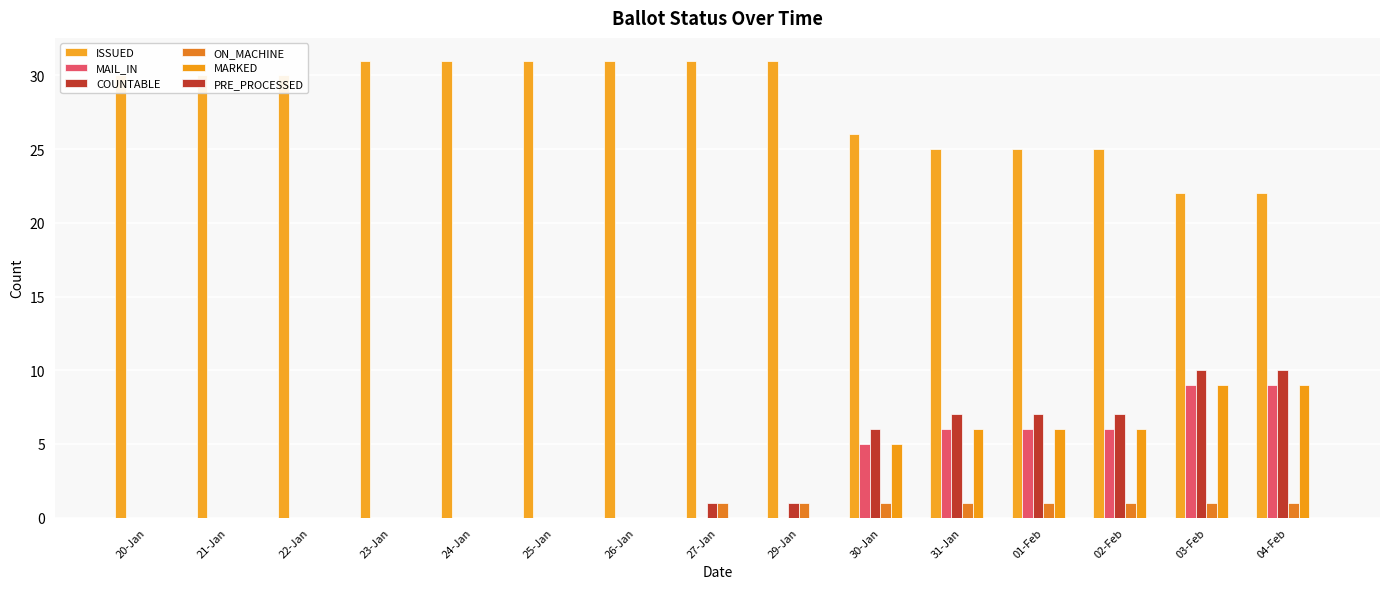

The COUNTABLE series shows 0 at 21-Jan. True or false?

True